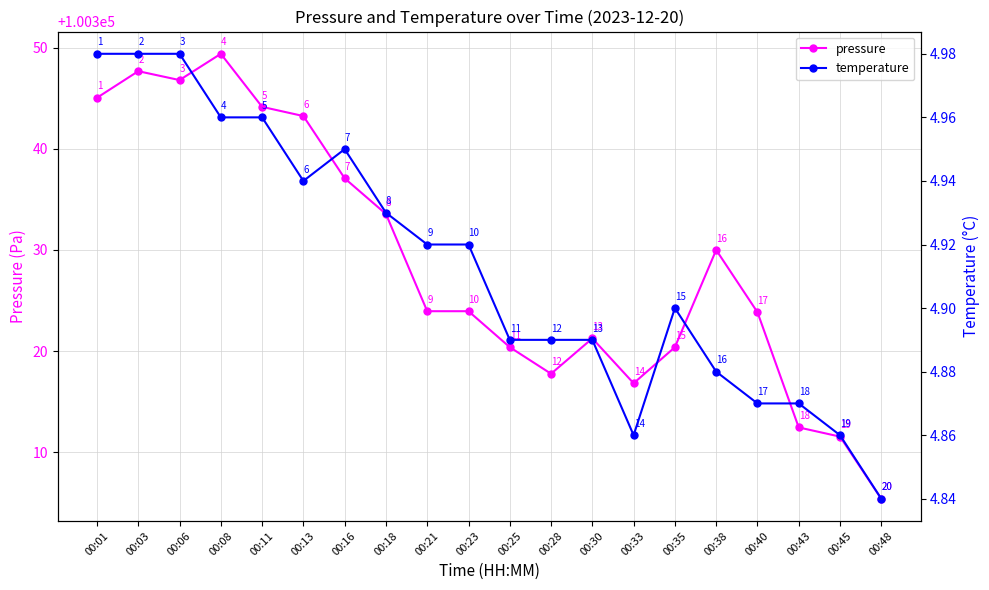

Which label corresponds to the smallest value in the chart?

00:48